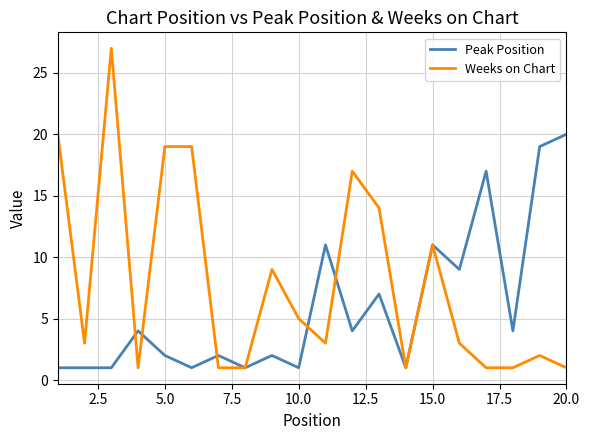

Is this an area chart (filled region under the line)?

No